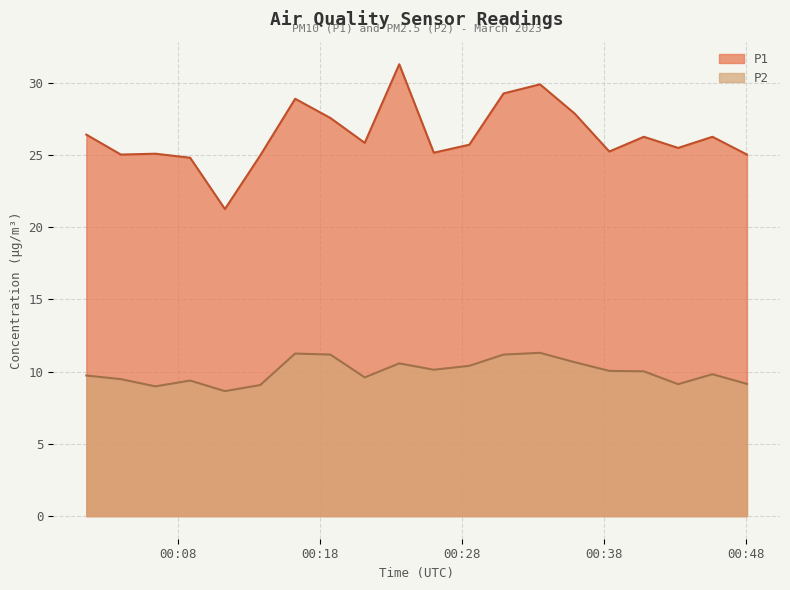

What is the difference between the maximum and minimum values in the P1 series?

10.0